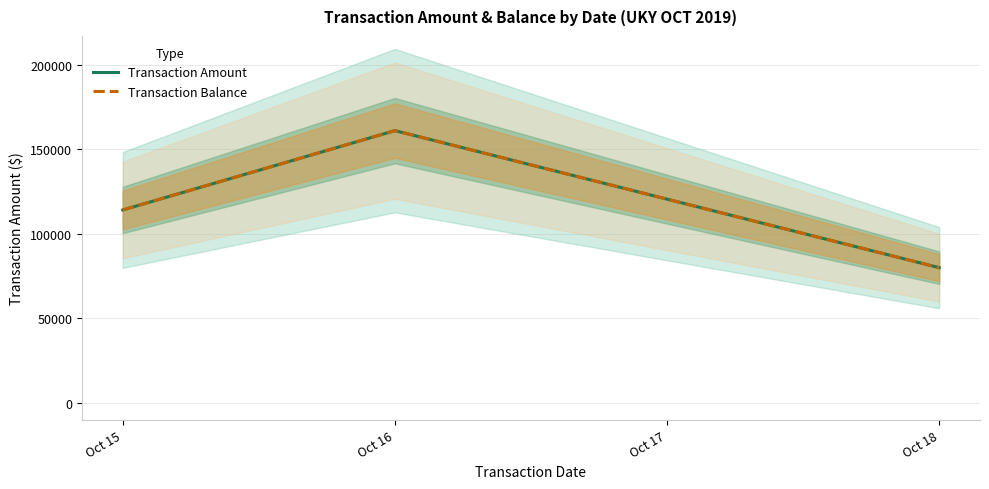

At Oct 18, list the series in order from smallest to largest.

Transaction Amount, Transaction Balance